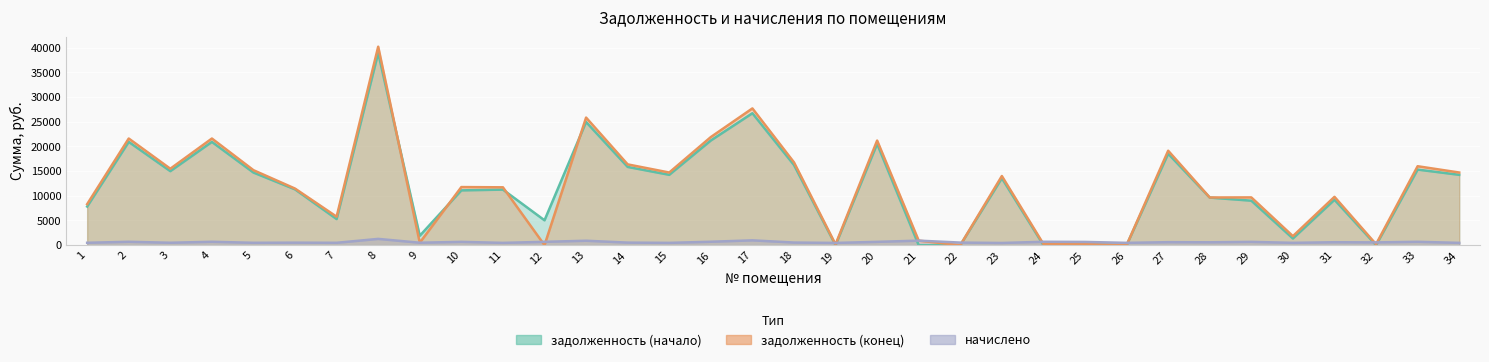

Which category has the lowest value in the задолженность (начало) series?

21